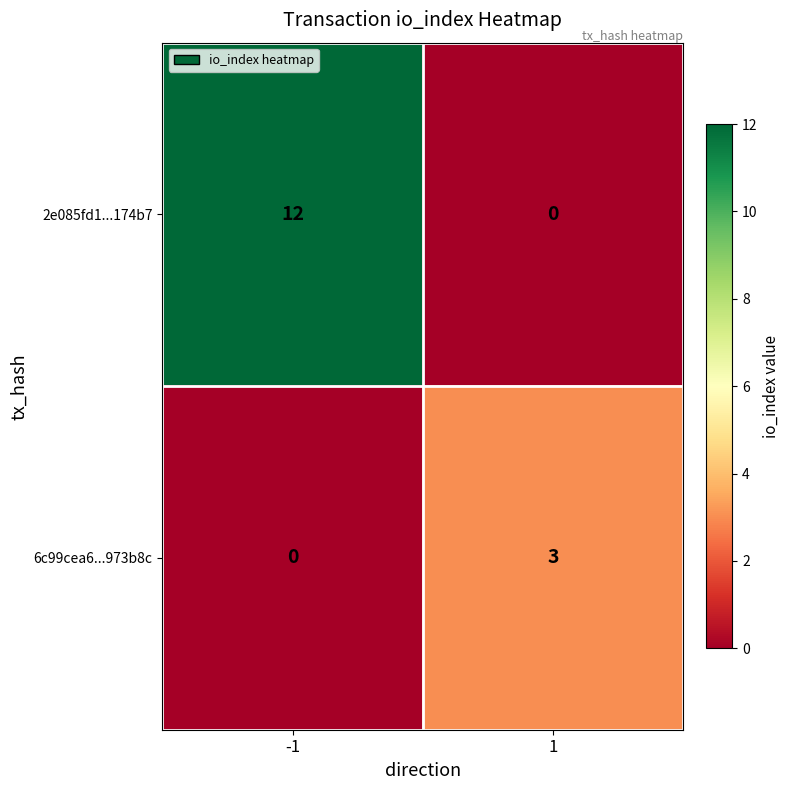

List the series in order of their peak value, highest first.

2e085fd1...174b7, 6c99cea6...973b8c